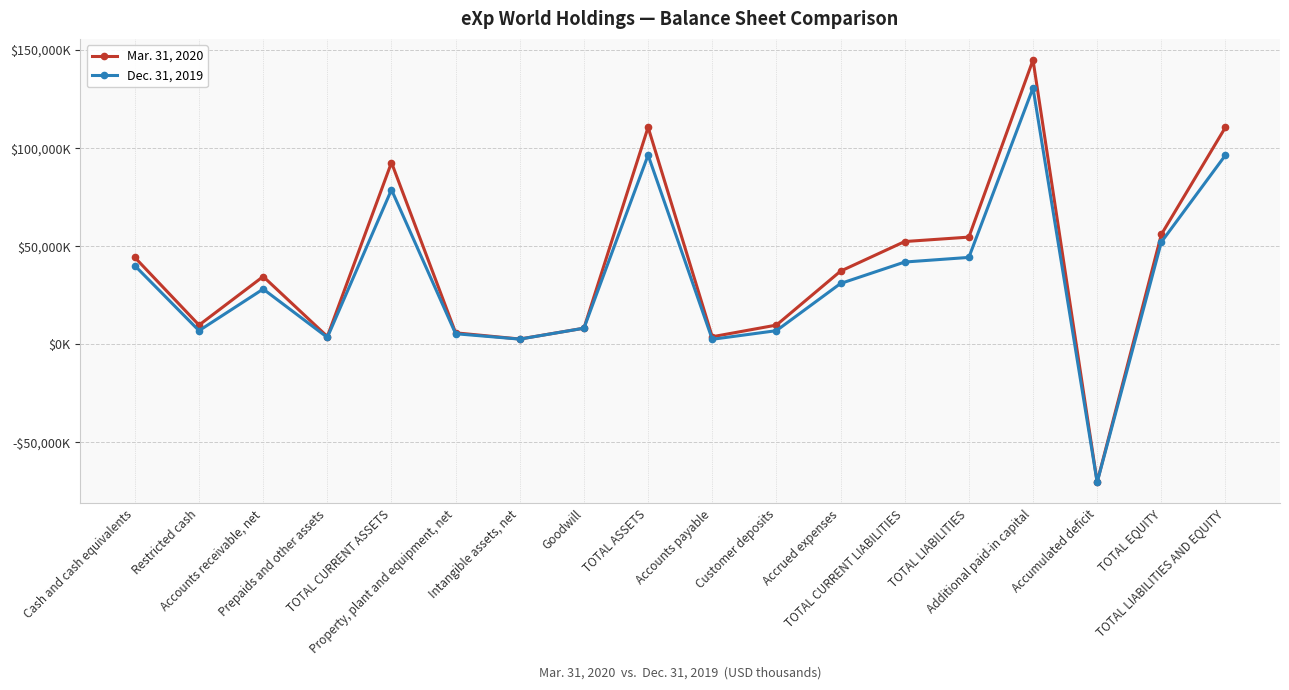

Which has a higher value, TOTAL EQUITY or TOTAL LIABILITIES AND EQUITY?

TOTAL LIABILITIES AND EQUITY